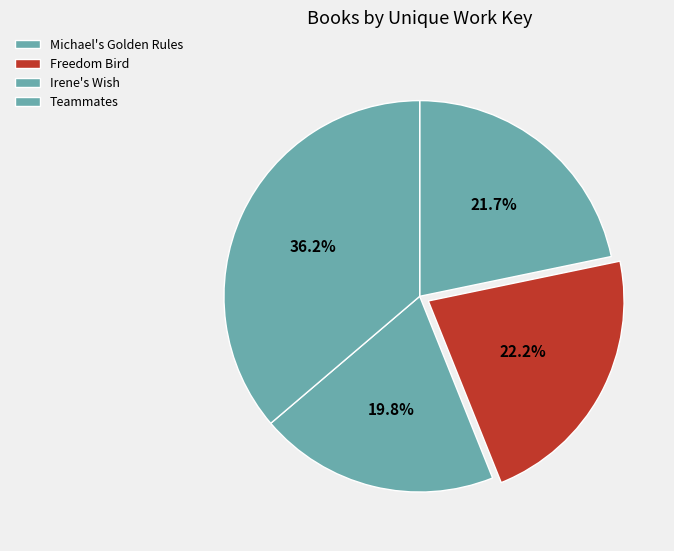

To the nearest percent, what is the difference between the largest and smallest slice percentages?

16%